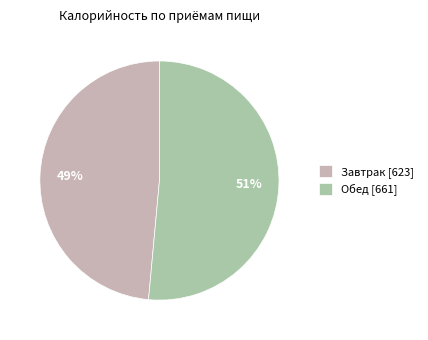

Which slice represents more than half of the pie?

Обед